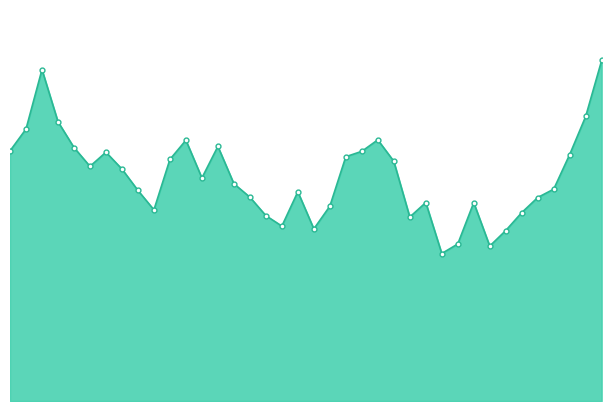

Is this an area chart (filled region under the line)?

Yes